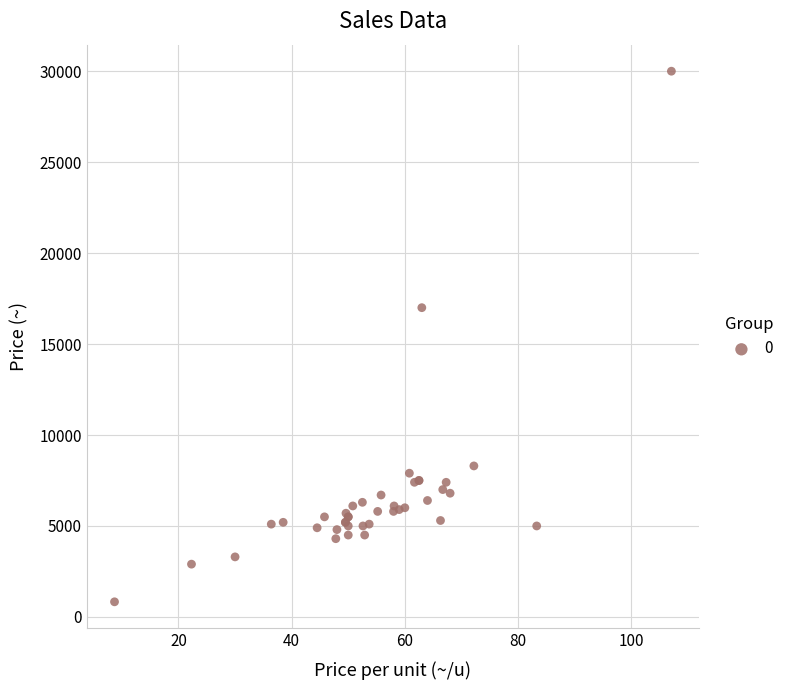

What Y value in the scatter plot is closest to 15415?

17000